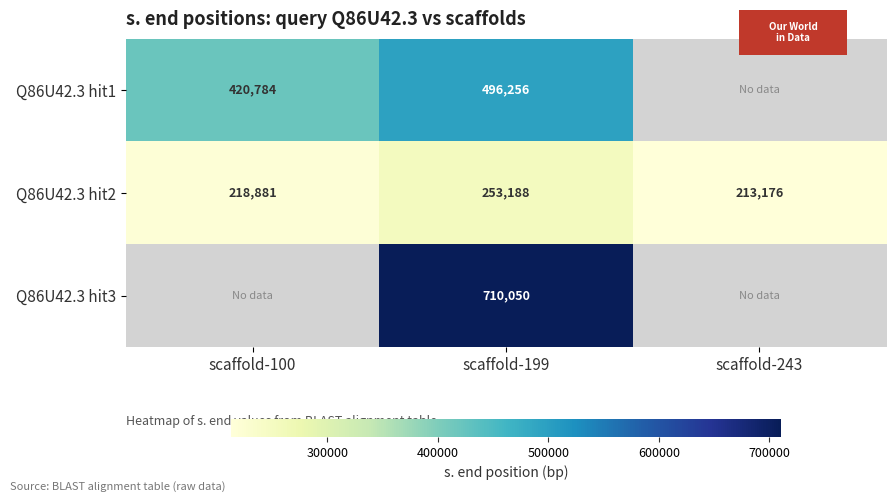

How many series are shown in this chart?

3